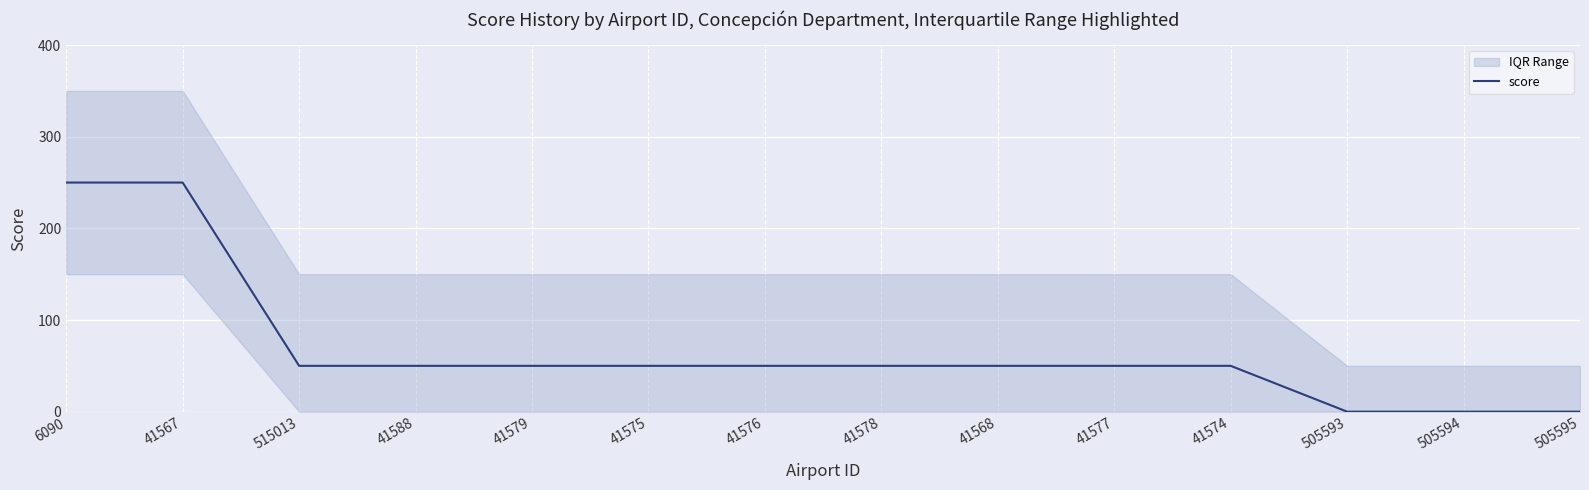

Rank the categories by value from lowest to highest.

505593, 505594, 505595, 515013, 41588, 41579, 41575, 41576, 41578, 41568, 41577, 41574, 6090, 41567